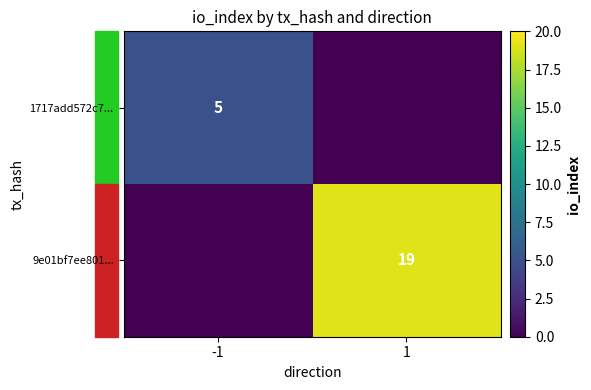

What is the spread (max minus min) of values at 1?

19